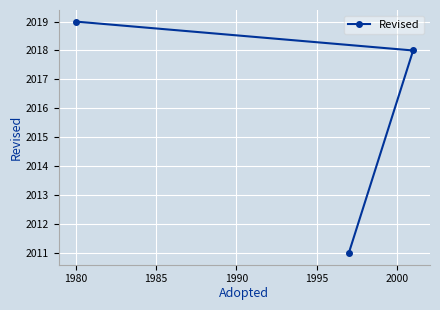

What is the greatest value displayed?

2019